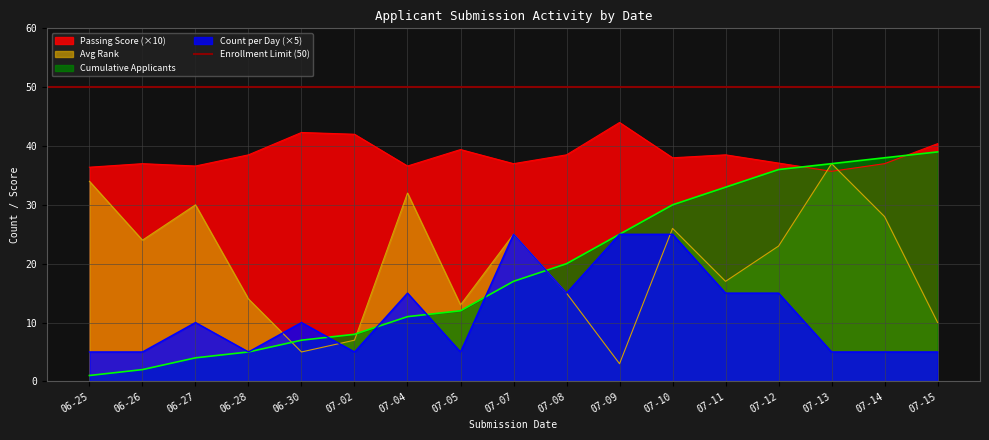

Does the chart display data point markers on the line(s)?

No